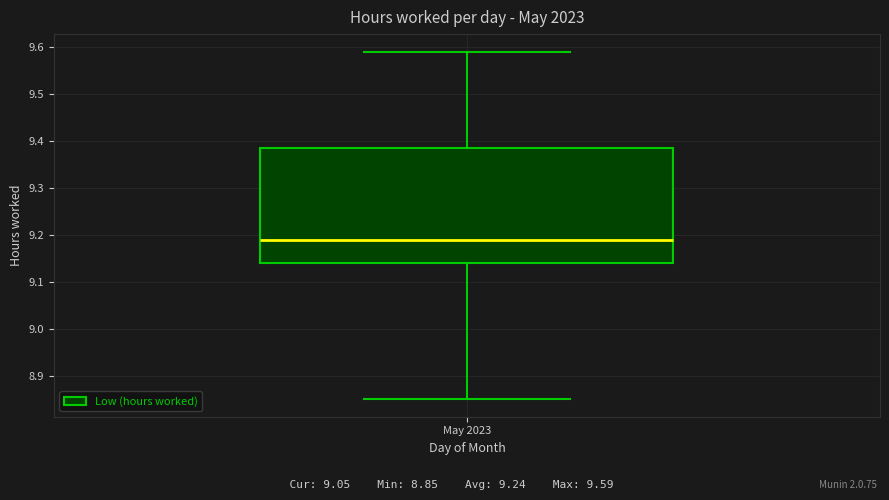

Transcribe this box plot: give where the median line is, the range the box spans, and where the two whiskers end, as read against the y-axis. The values are not printed on the chart, so give them approximately, as read against the axis.

median 9.19, box 9.14 to 9.39, whiskers 8.85 to 9.59